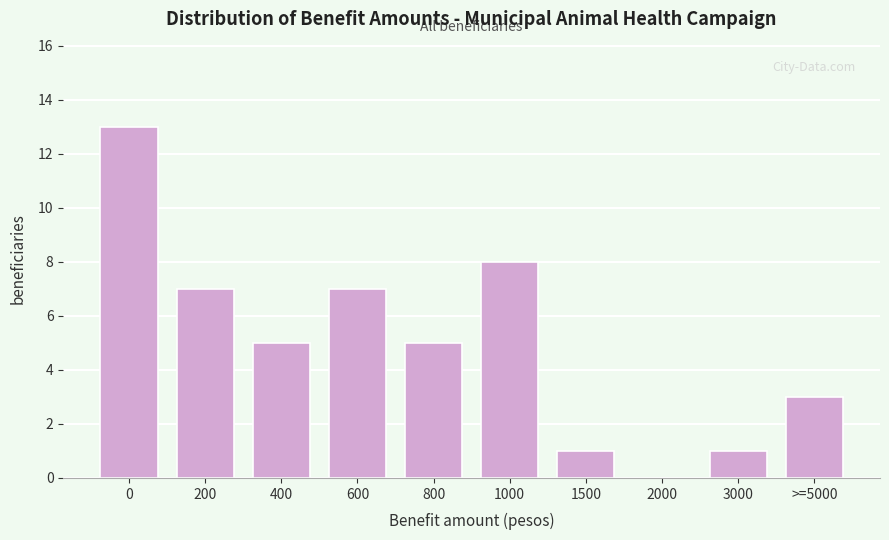

Reading left to right, extract all data points from this chart.

0=13	200=7	400=5	600=7	800=5	1000=8	1500=1	2000=0	3000=1	>=5000=3